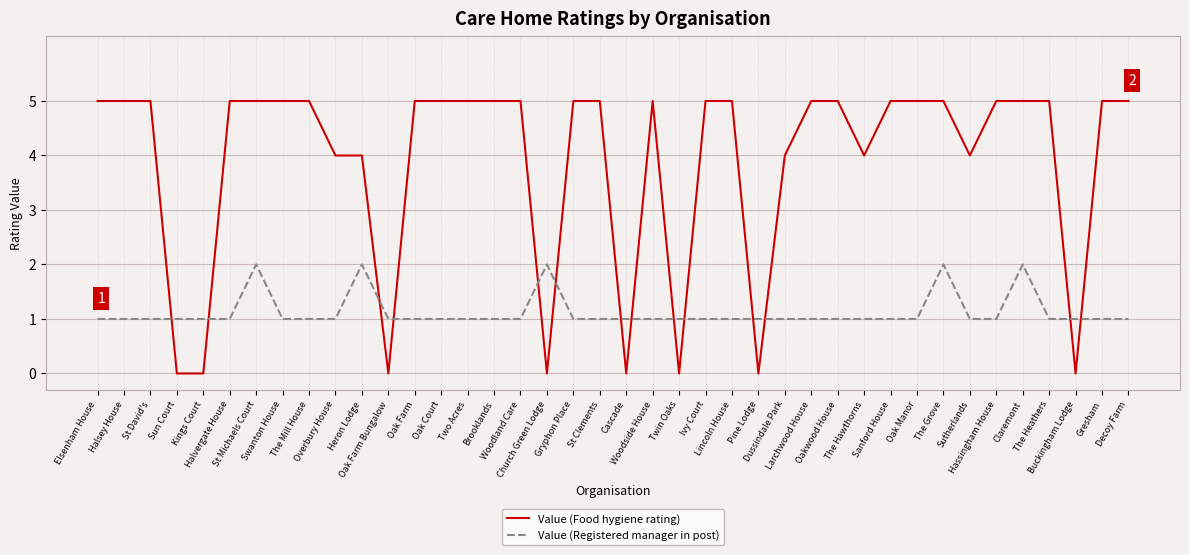

True or false: Value (Registered manager in post) has more than 1 points higher than both neighbors.

True